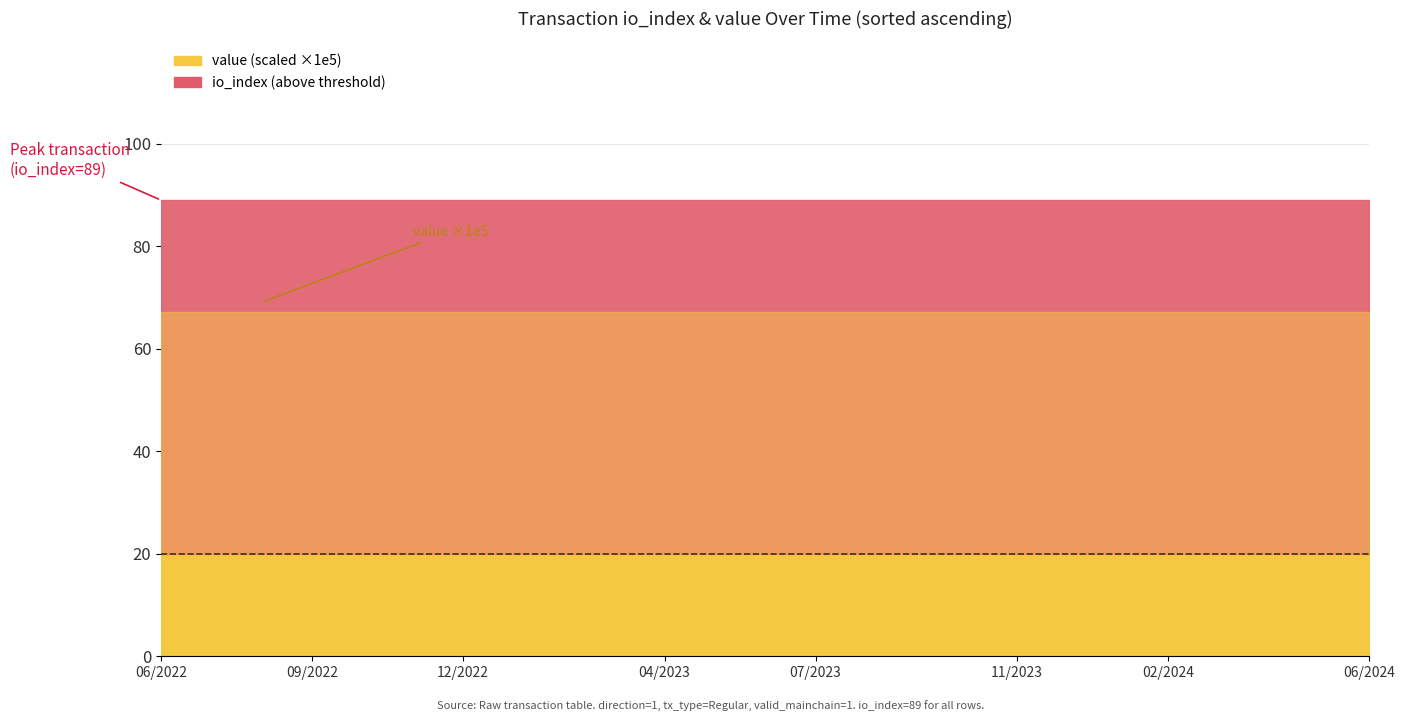

What are all the series names shown in the legend?

value, io_index